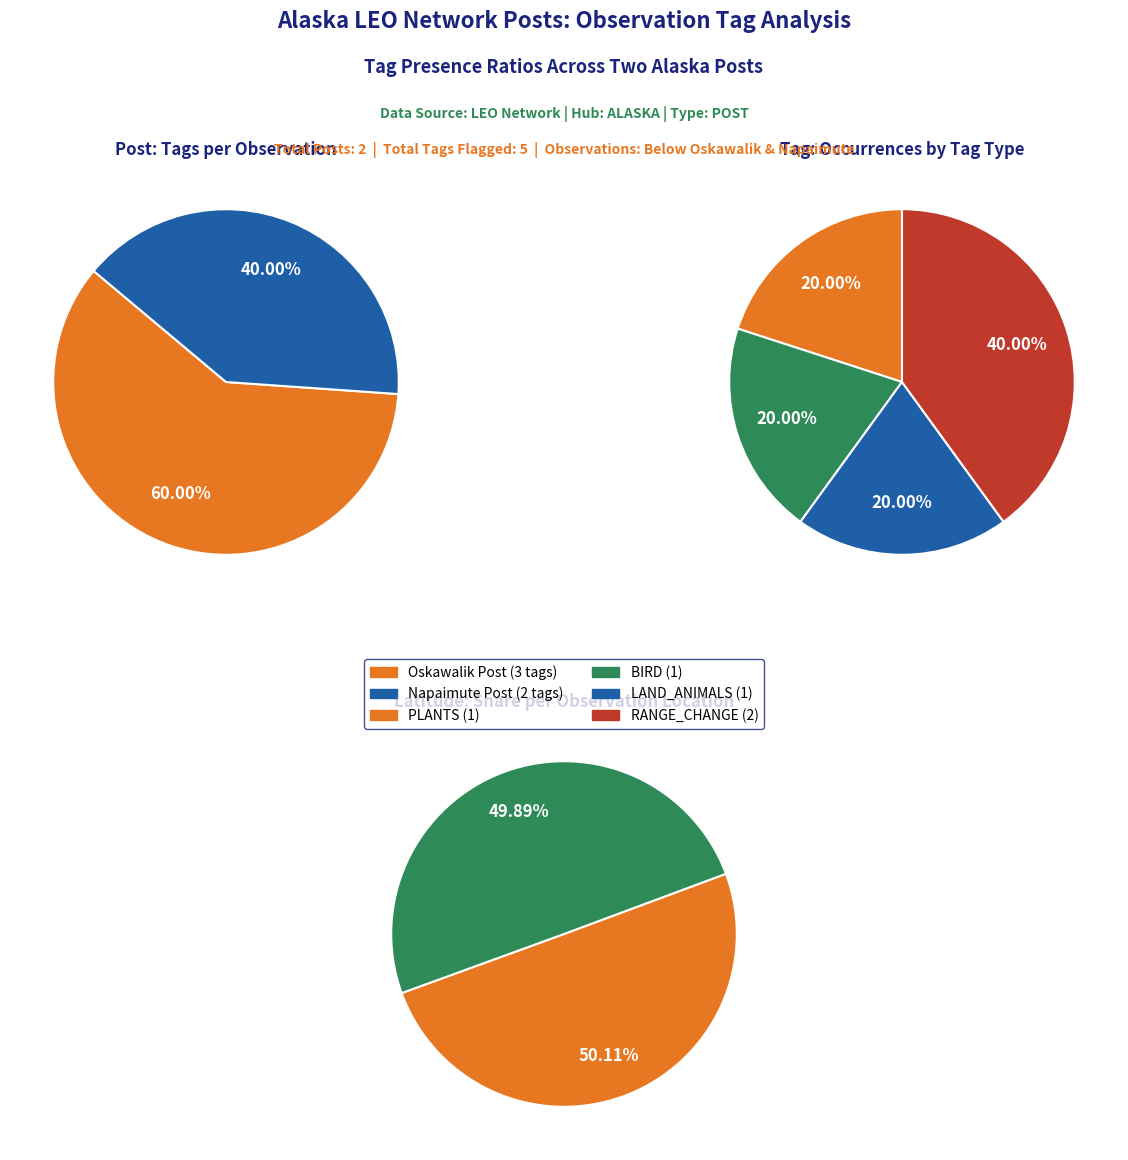

Do Below Oskawalik (2021-07-01) and Napaimute (2020-08-02) together represent more than half of the pie?

Yes